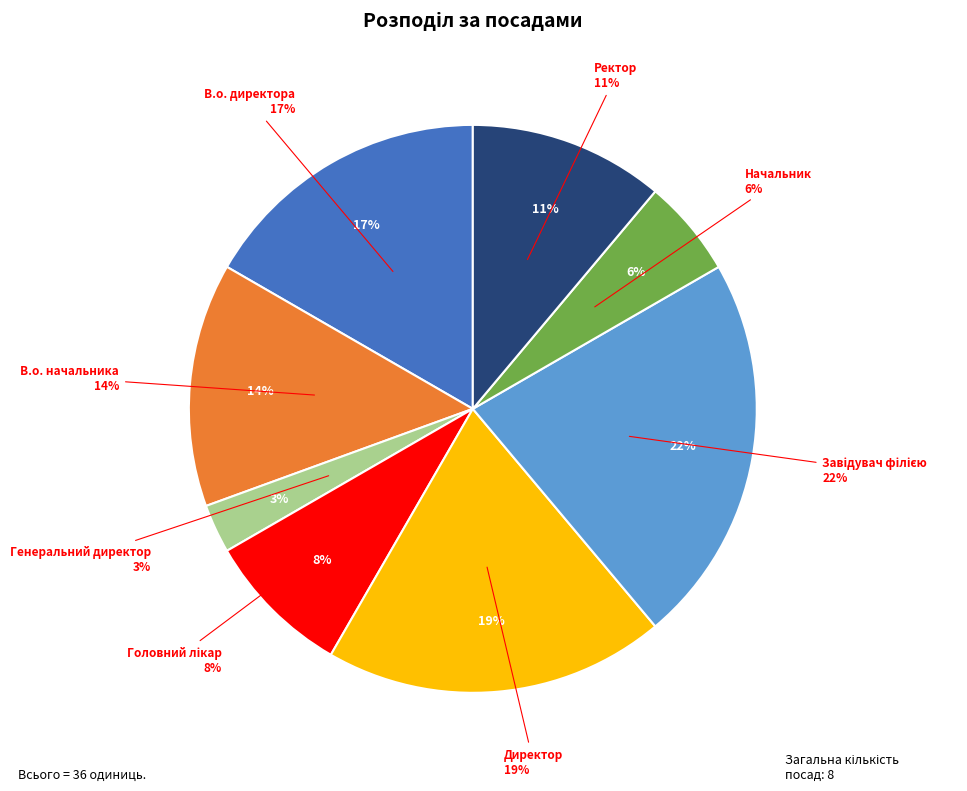

Which has a higher value, Начальник or Директор?

Директор